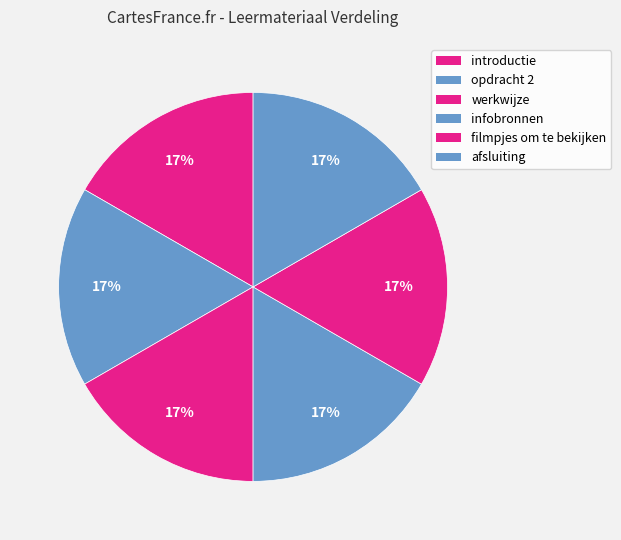

Combined, do infobronnen and afsluiting account for over 50%?

No